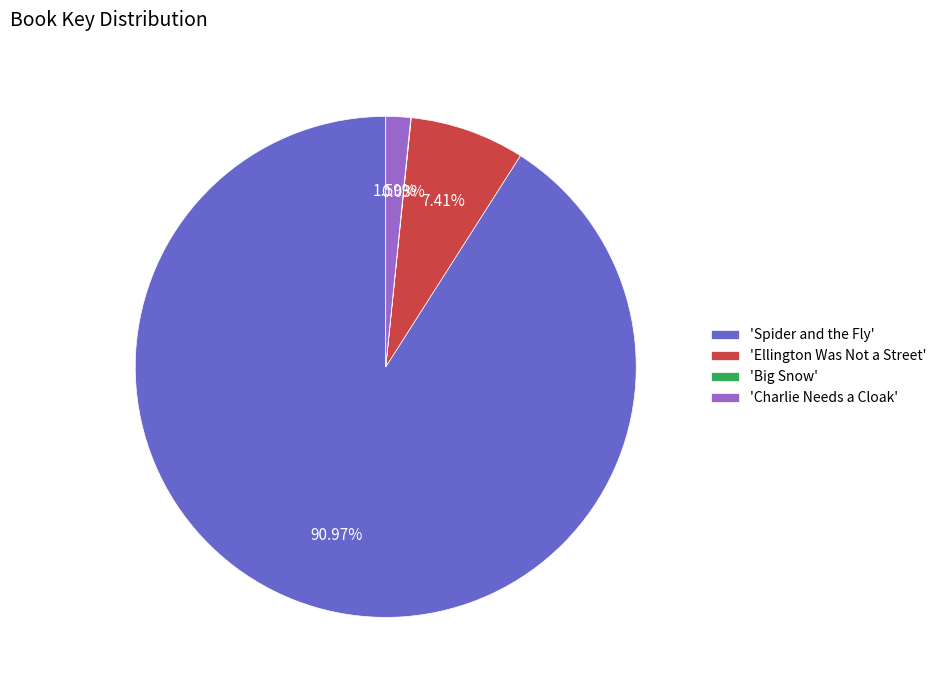

Which category has the biggest portion of the pie?

'Spider and the Fly'